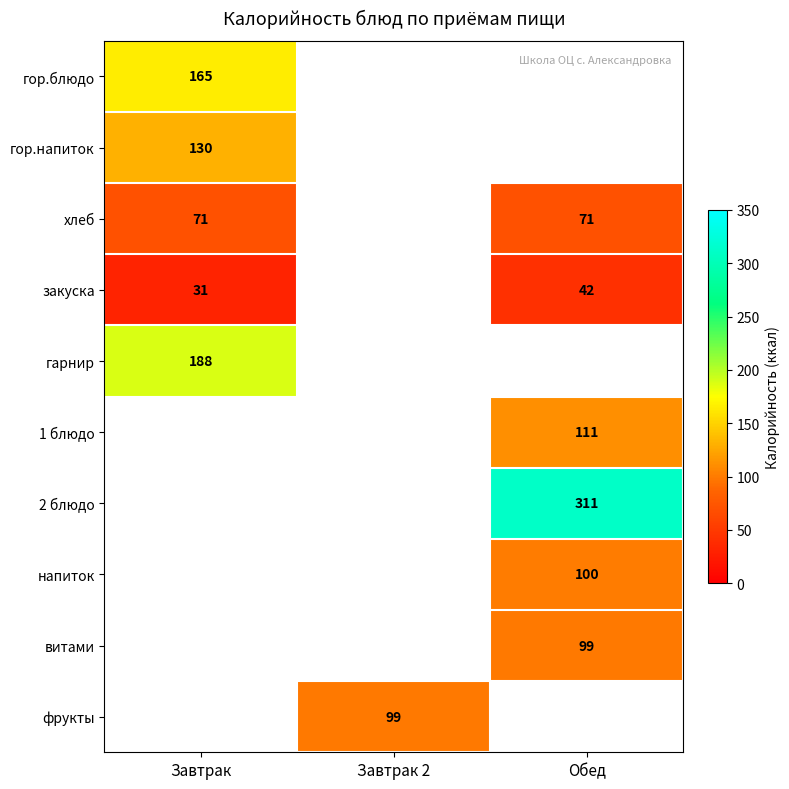

Between Завтрак 2 and Завтрак, which is larger?

Завтрак